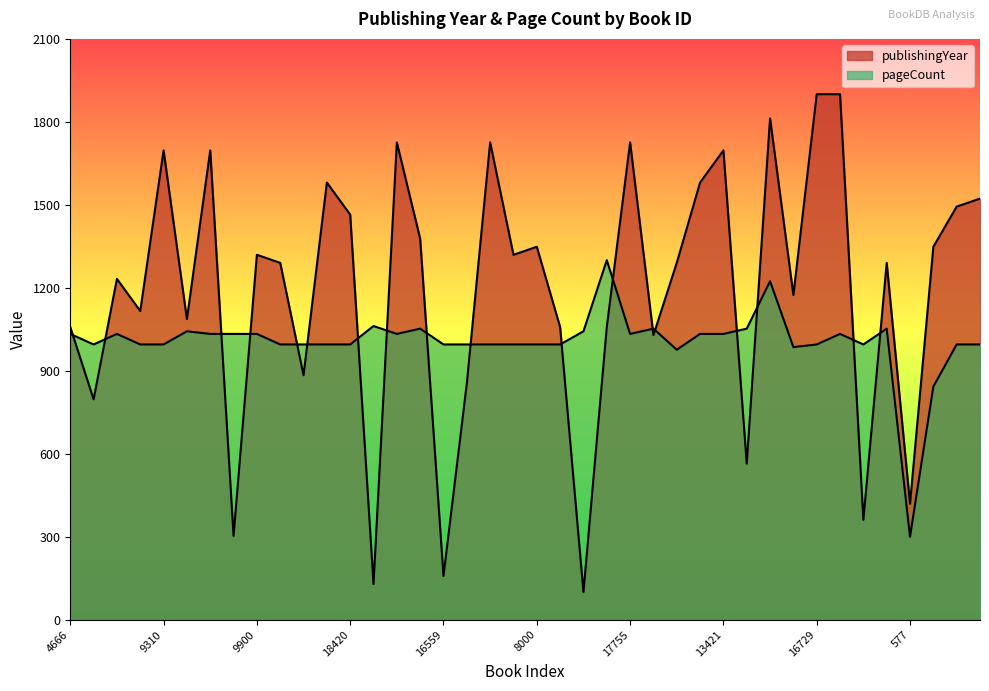

What is the spread (max minus min) of values at 10716?

241.9